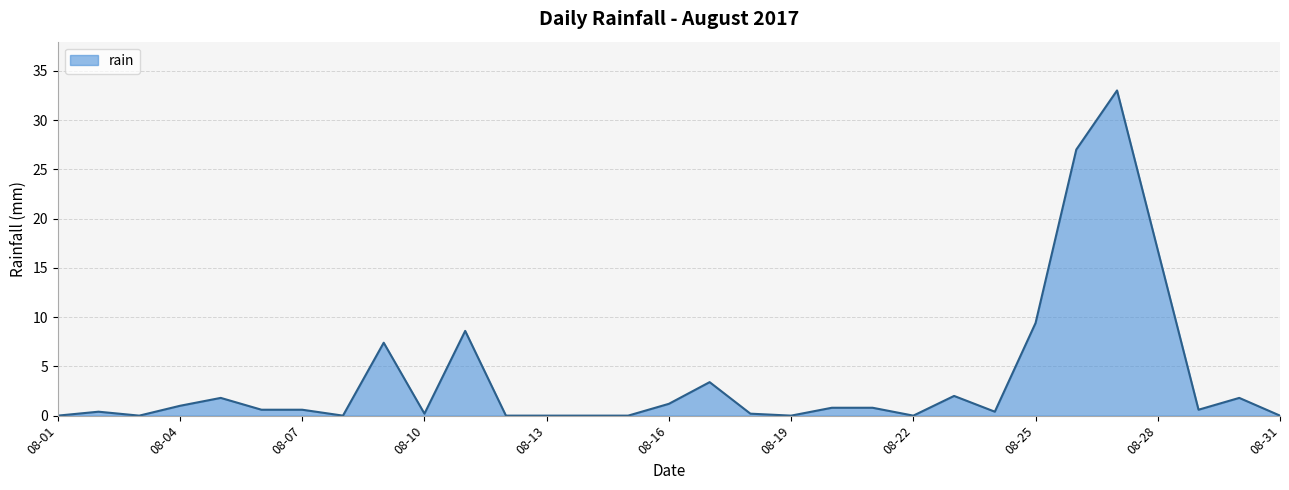

What is the maximum value shown in the chart?

33.0